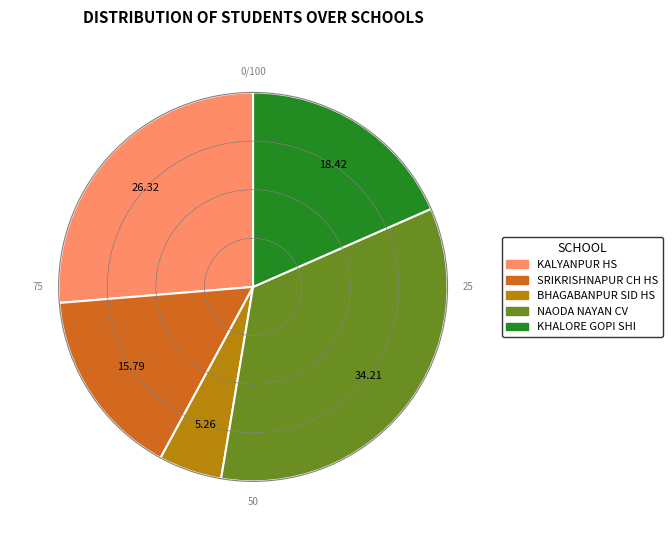

Which category has the biggest portion of the pie?

NAODA NAYAN CV